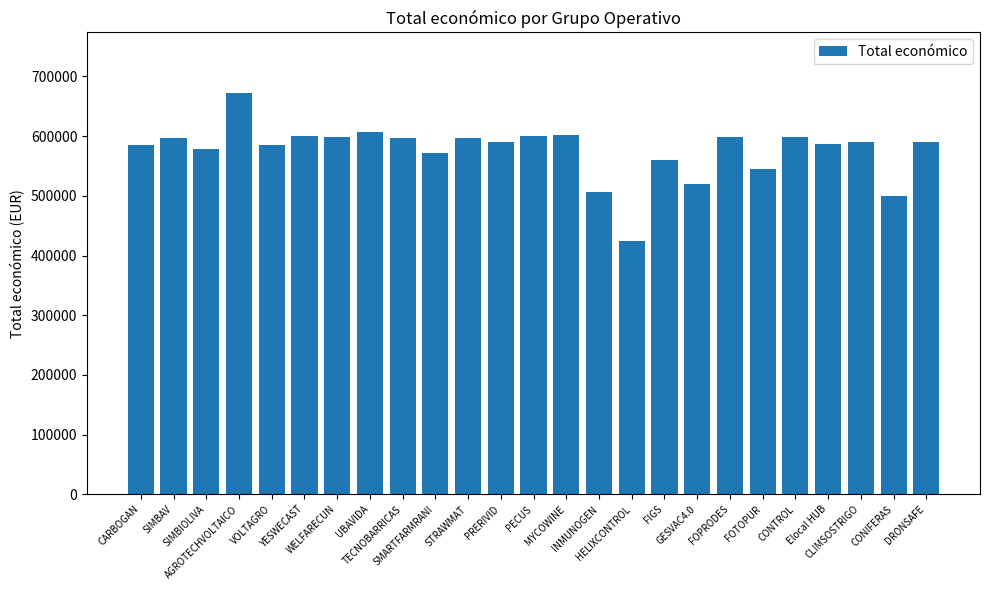

Are the bars grouped side by side (vs. stacked)?

No